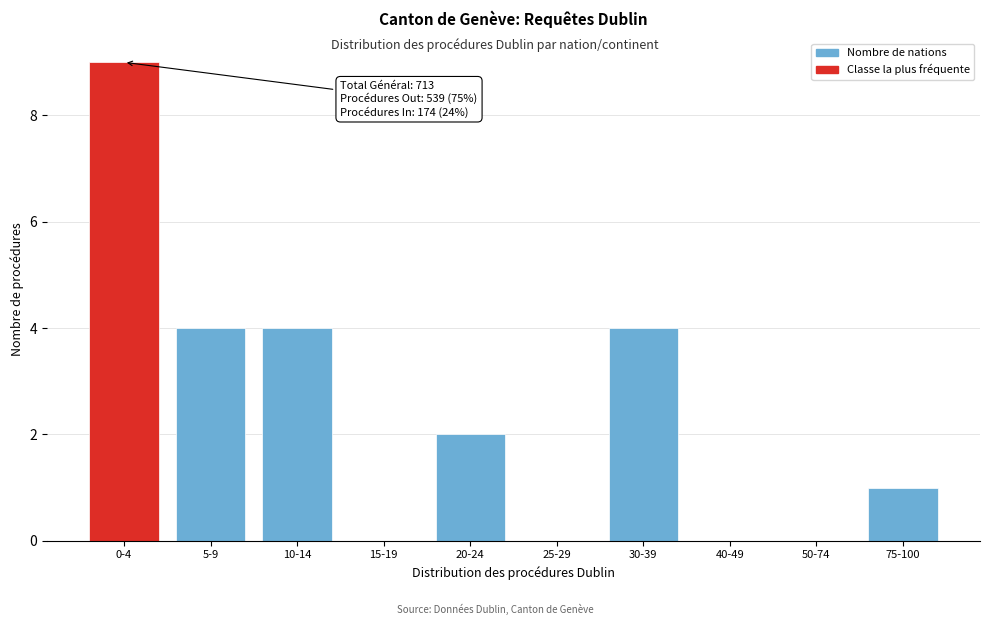

Reading left to right, extract all data points from this chart.

0-4=9	5-9=4	10-14=4	15-19=0	20-24=2	25-29=0	30-39=4	40-49=0	50-74=0	75-100=1